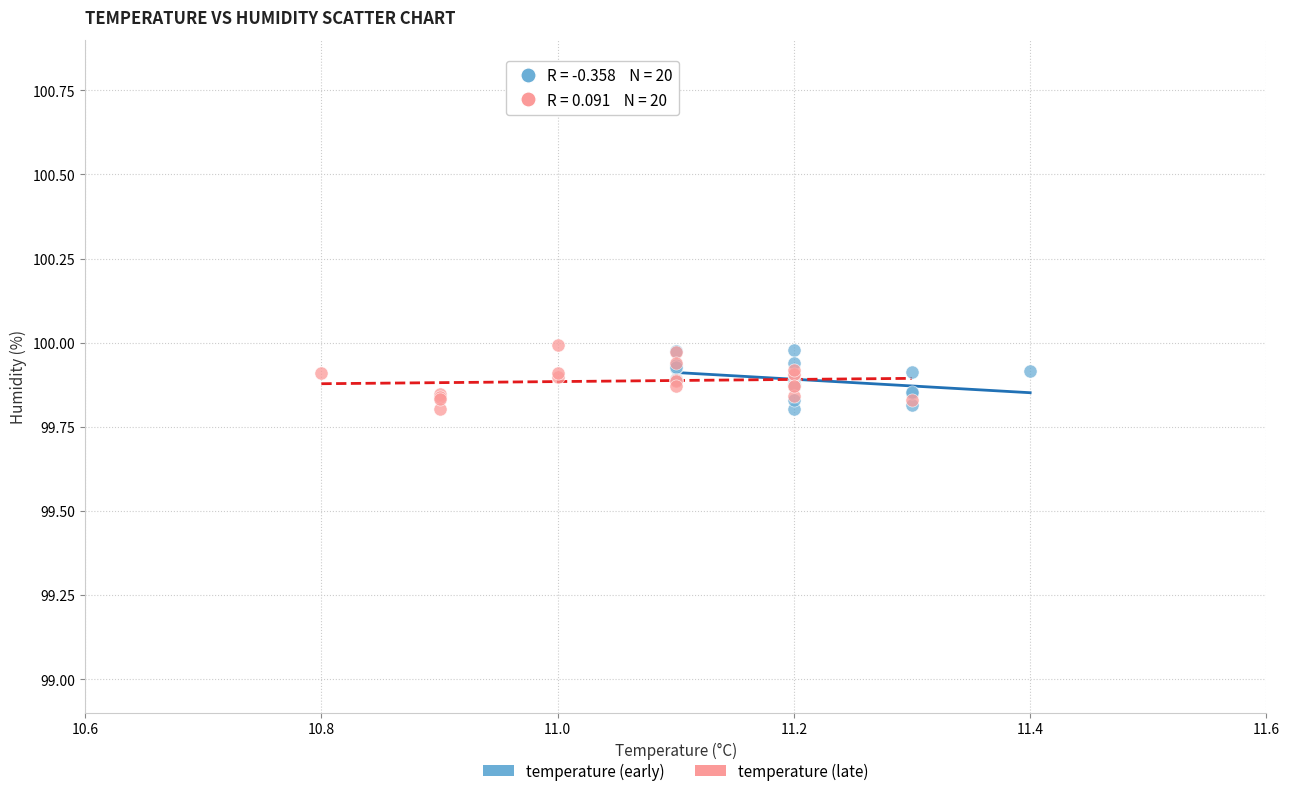

What are all the series names shown in the legend?

temperature (early), temperature (late)